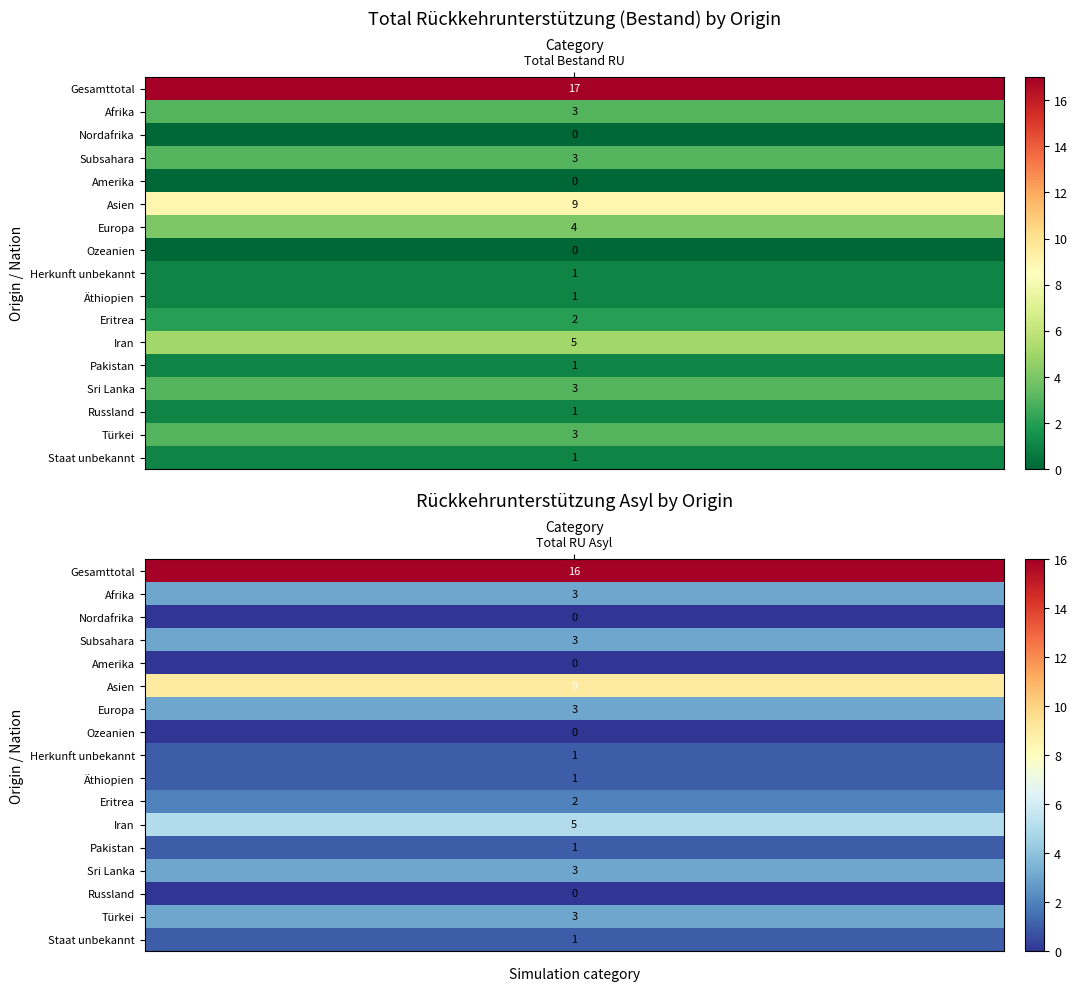

Between 0 and 1, which series saw the biggest shift?

Gesamttotal